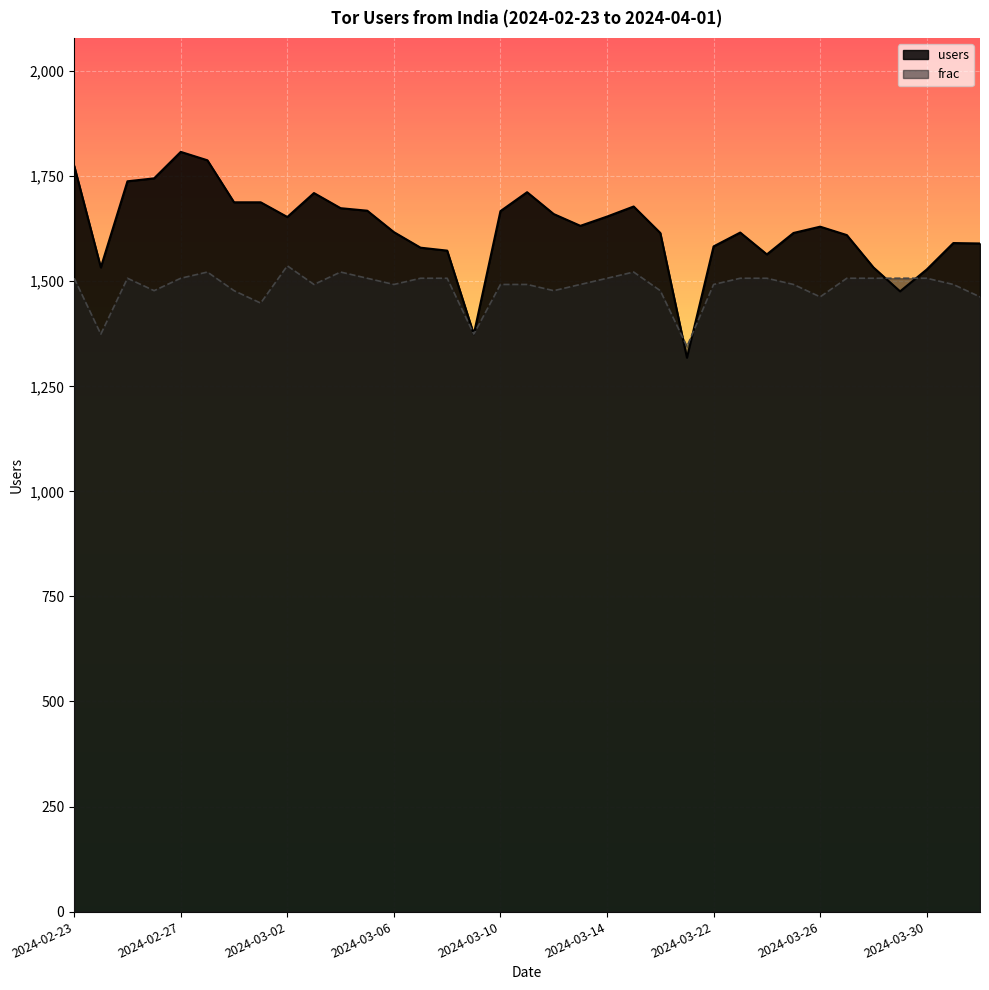

What position from the left is 2024-03-20?

23